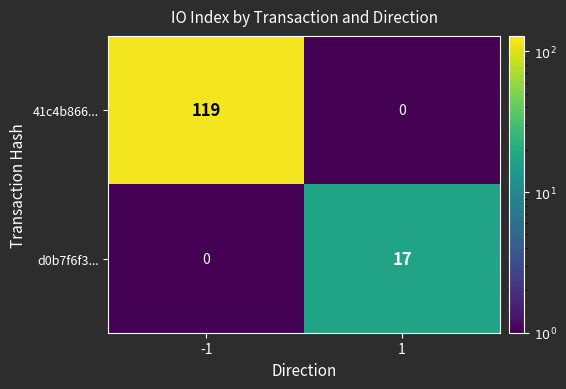

Which series has the largest range (max minus min)?

41c4b866...